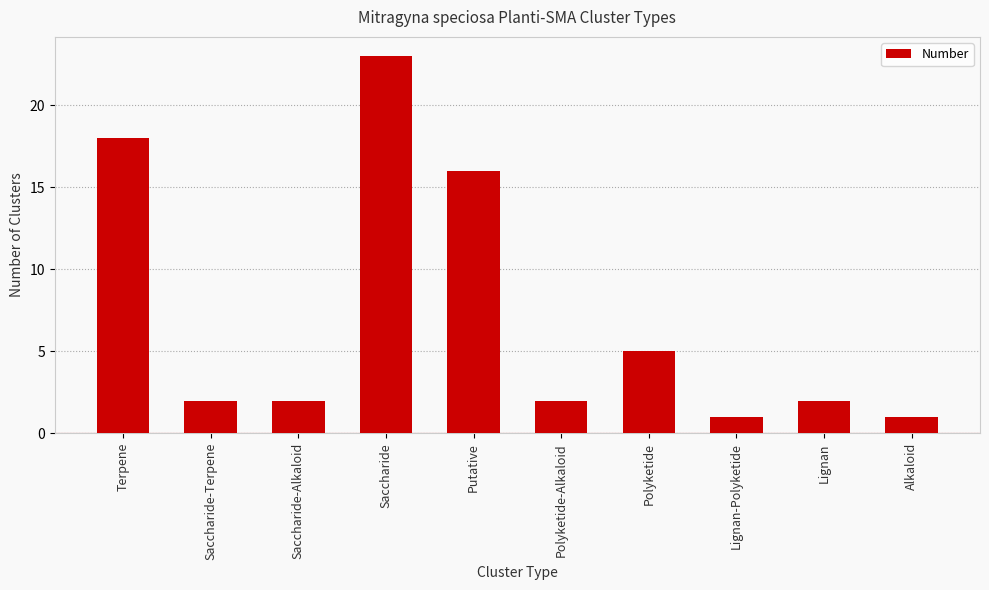

What is the sum of all values?

72